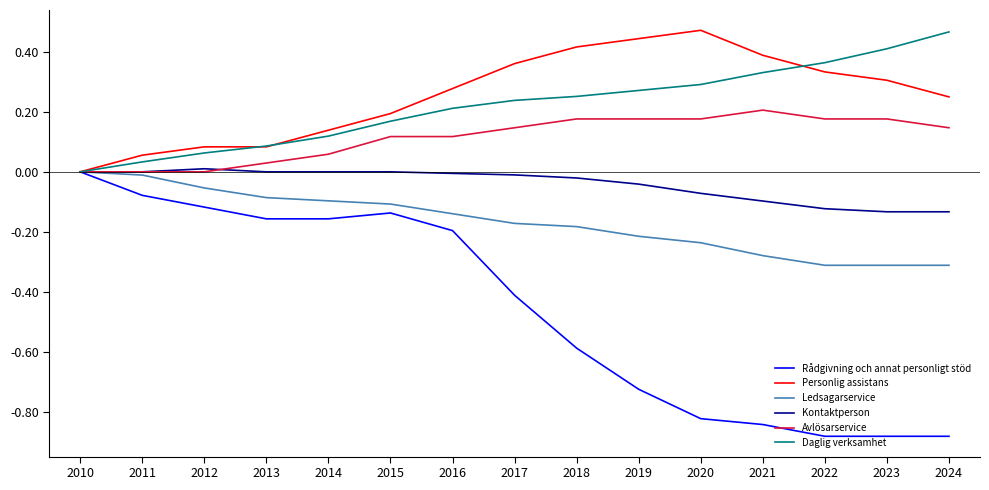

Which series changed the most between 2015 and 2023?

Rådgivning och annat personligt stöd